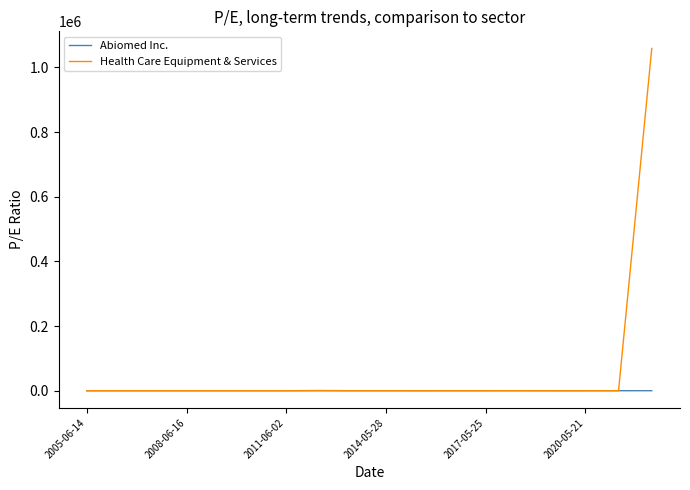

Which series has the widest spread of values?

Health Care Equipment & Services